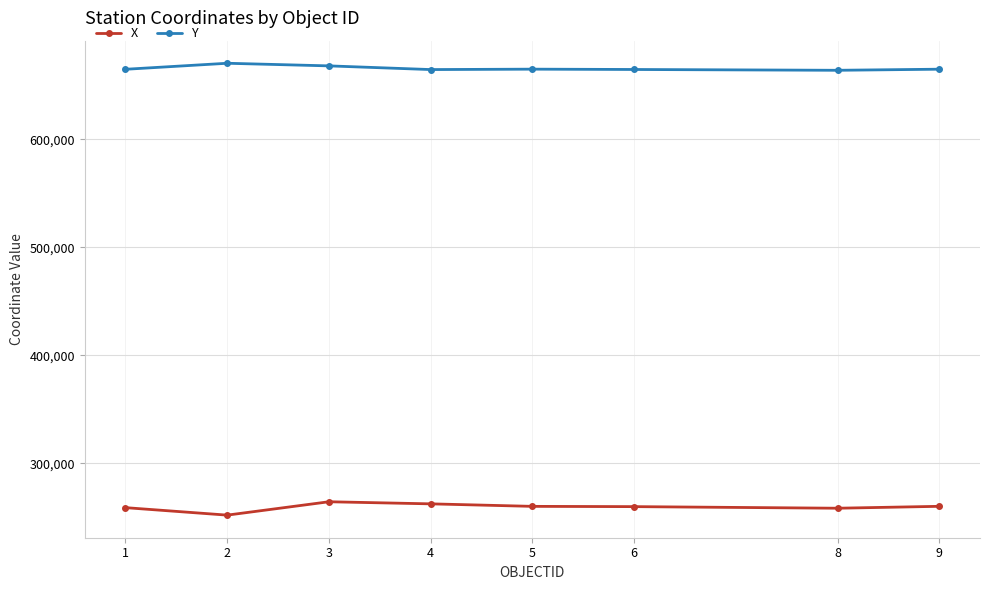

Which series has the largest total across all categories?

Y